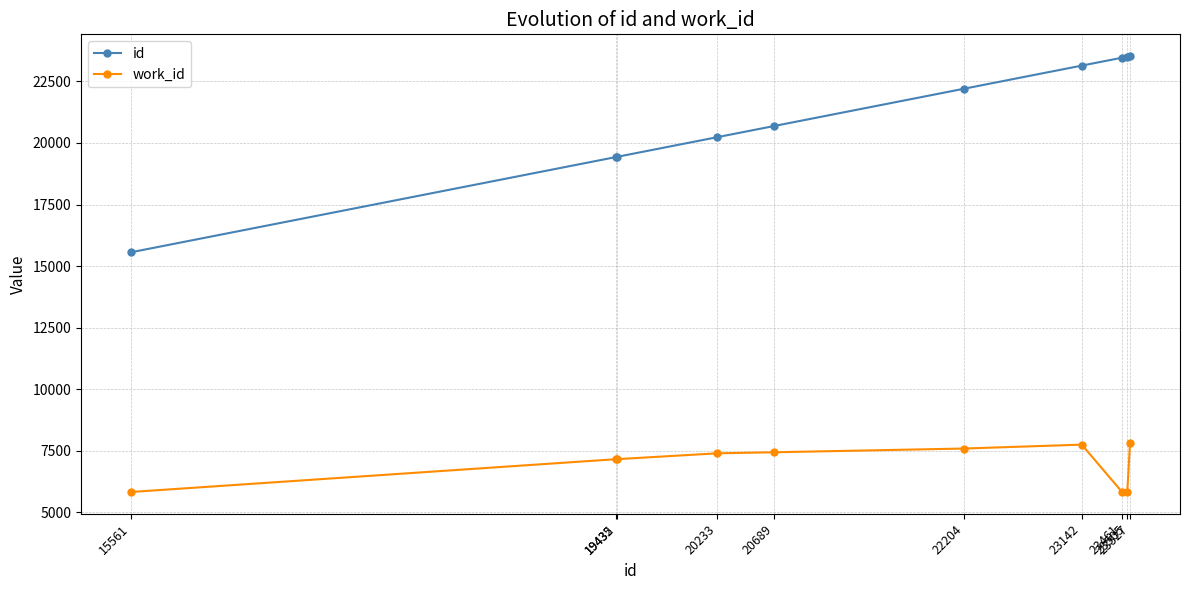

What value does the id series have at 23461, to the nearest 100?

23500